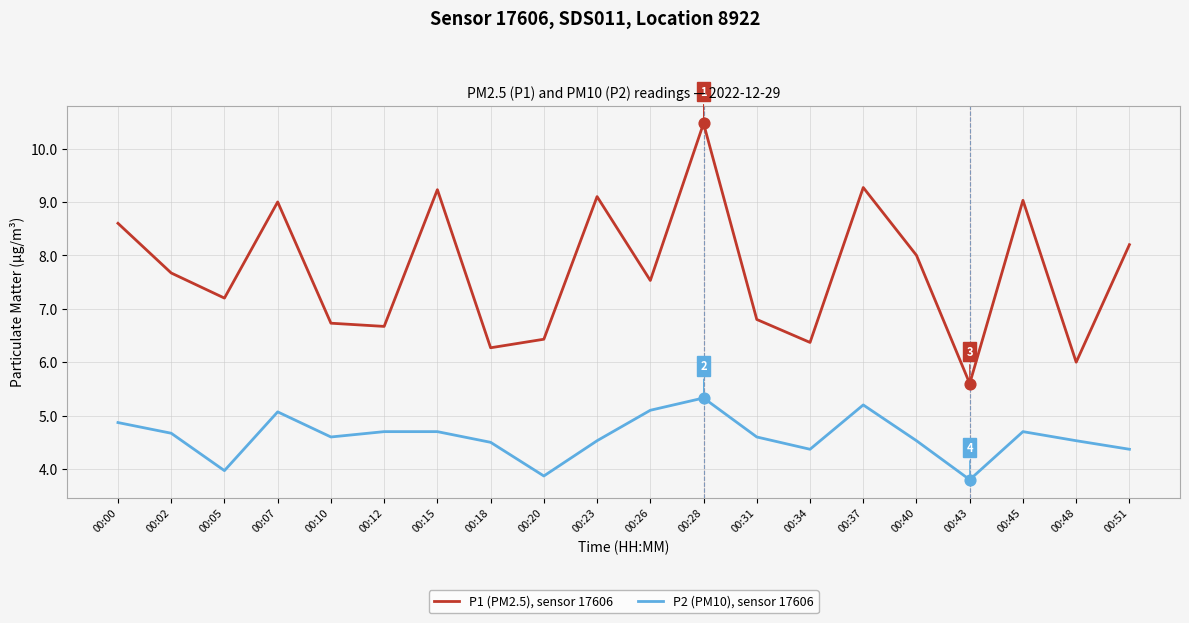

Which series has the largest total across all categories?

P1 (PM2.5), sensor 17606